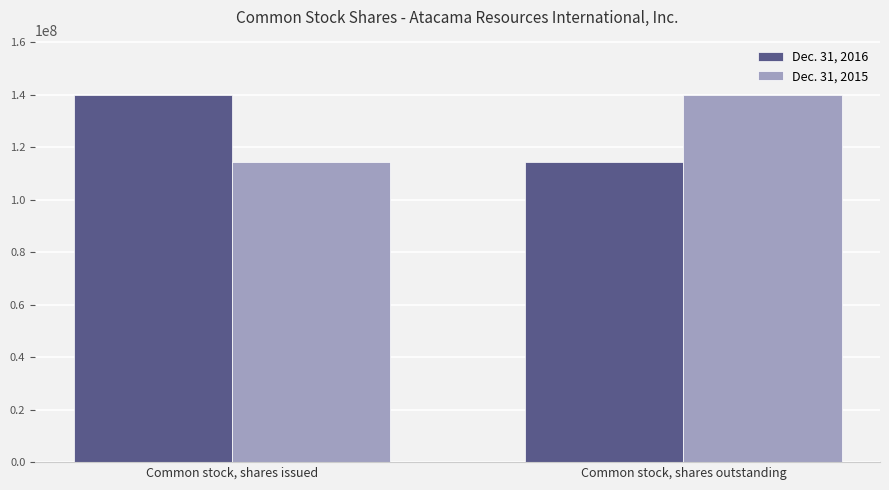

Is it true that Dec. 31, 2016 equals 182568671 at Common stock, shares issued?

False